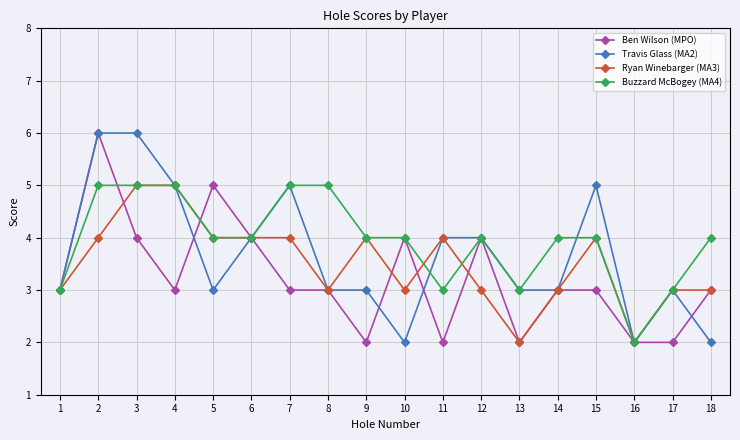

Read the Ben Wilson (MPO) value at 1.

3